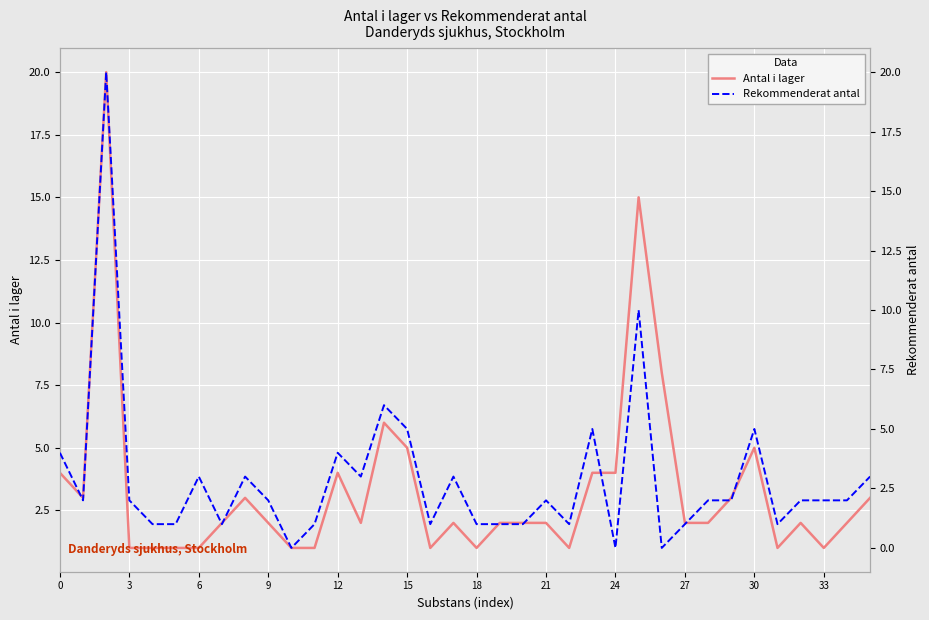

Reading left to right, extract all data points from this chart.

Antal i lager: 4	3	20	1	1	1	1	2	3	2	1	1	4	2	6	5	1	2	1	2	2	2	1	4	4	15	8	2	2	3	5	1	2	1	2	3
Rekommenderat antal: 4	2	20	2	1	1	3	1	3	2	0	1	4	3	6	5	1	3	1	1	1	2	1	5	0	10	0	1	2	2	5	1	2	2	2	3